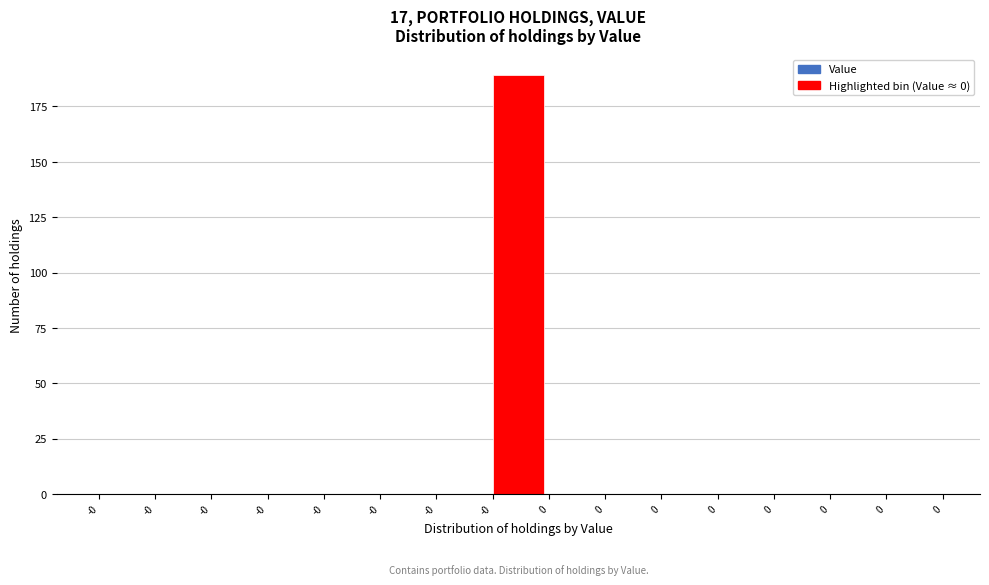

How many distinct data groups are displayed?

1